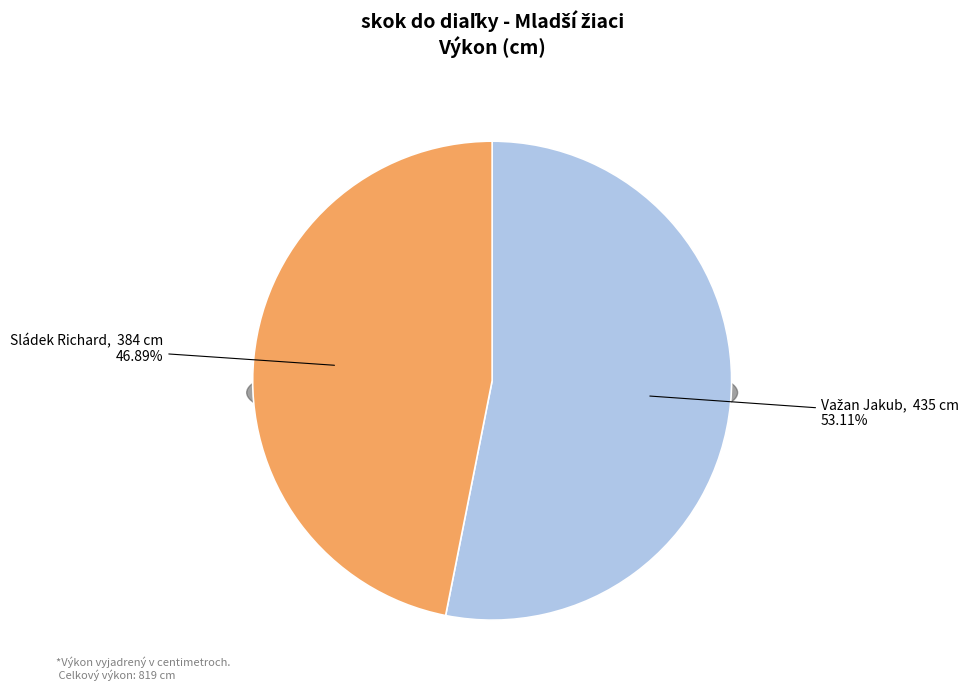

Which has a higher value, Važan Jakub or Sládek Richard?

Važan Jakub